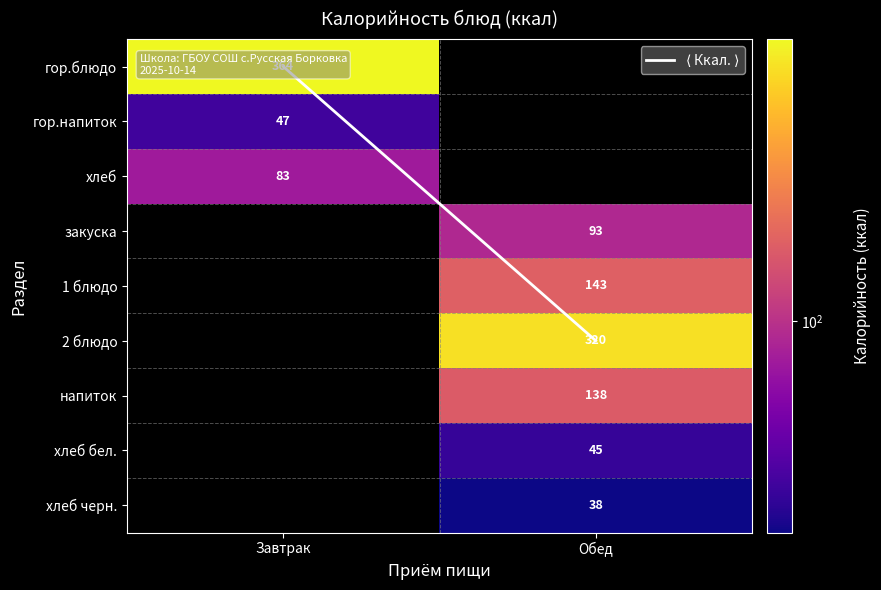

Rank the categories by гор.напиток value from highest to lowest.

Завтрак, Обед